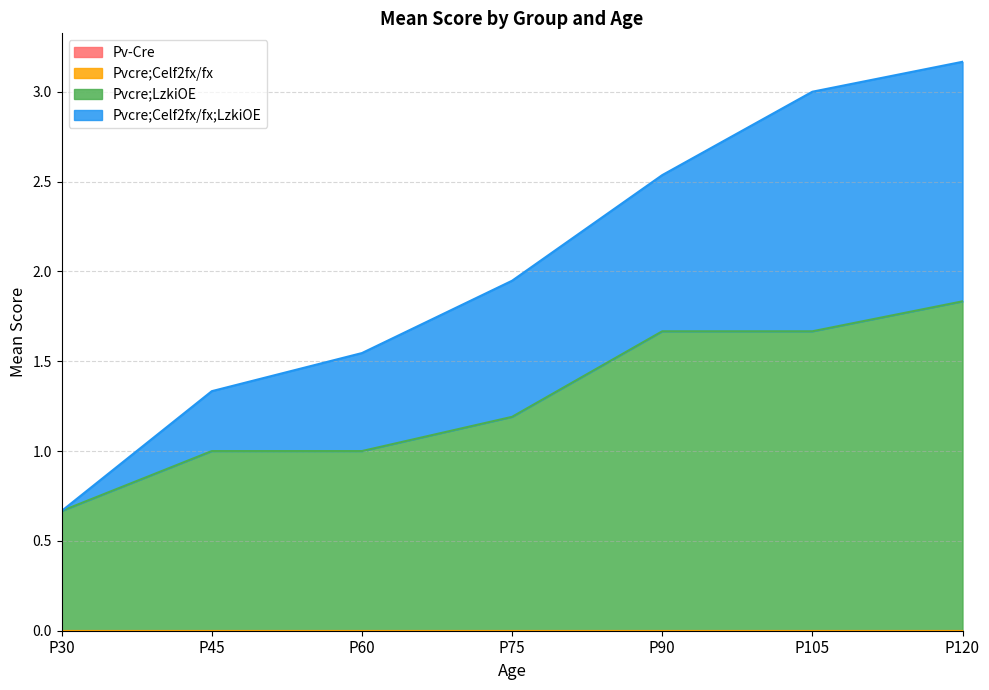

How many lines are shown in the chart?

4